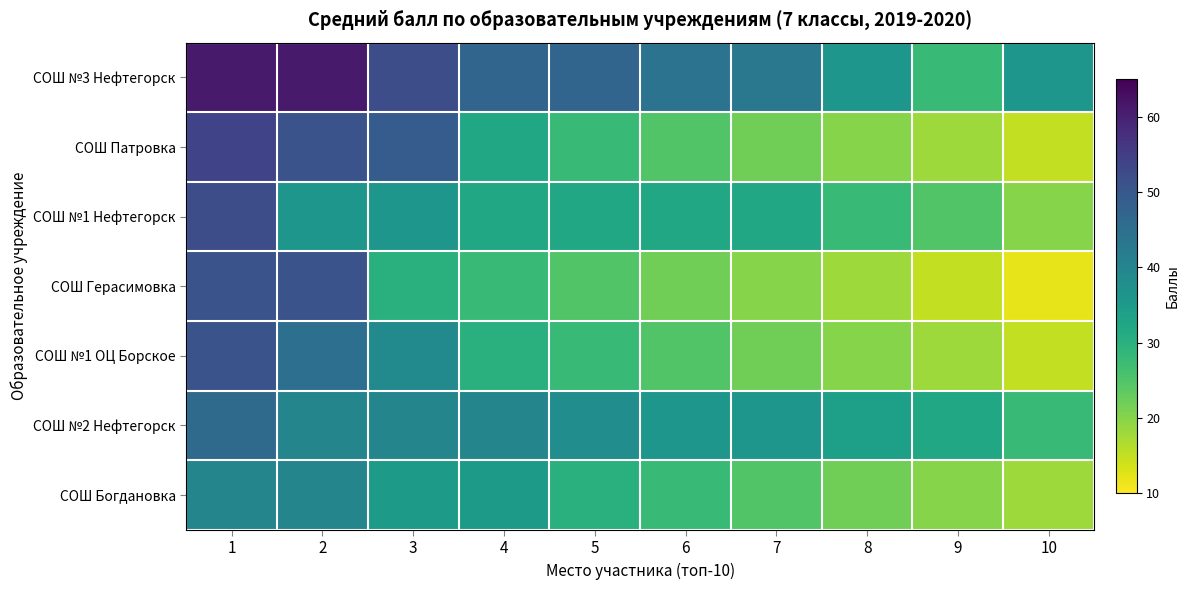

Reading right to left, list all the values displayed in this chart.

СОШ №3 Нефтегорск: 10=36	9=28	8=36	7=43	6=44	5=47	4=47	3=52	2=61	1=61
СОШ Патровка: 10=15	9=18	8=20	7=22	6=25	5=28	4=32	3=49	2=51	1=54
СОШ №1 Нефтегорск: 10=20	9=25	8=28	7=32	6=32	5=32	4=32	3=36	2=36	1=52
СОШ Герасимовка: 10=12	9=15	8=18	7=20	6=22	5=25	4=28	3=30	2=51	1=51
СОШ №1 ОЦ Борское: 10=15	9=18	8=20	7=22	6=25	5=28	4=30	3=39	2=45	1=51
СОШ №2 Нефтегорск: 10=28	9=32	8=34	7=36	6=36	5=38	4=40	3=40	2=40	1=46
СОШ Богдановка: 10=18	9=20	8=22	7=25	6=28	5=30	4=35	3=35	2=40	1=40